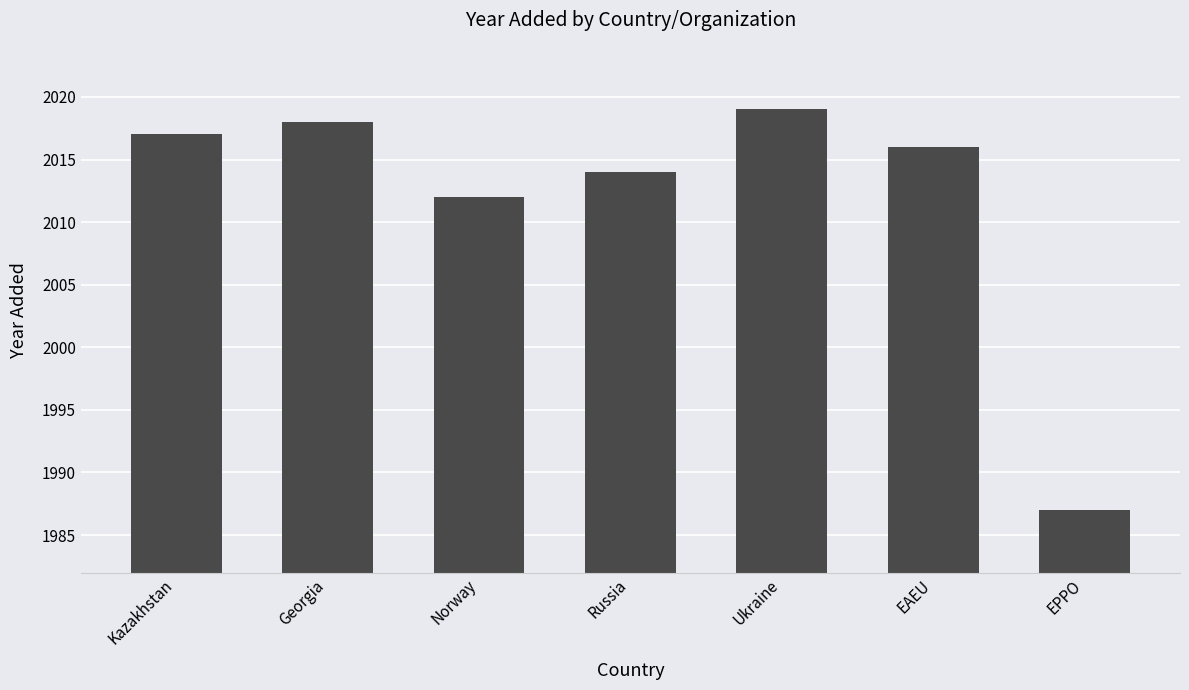

What is the label of the 6th bar from the left?

EAEU